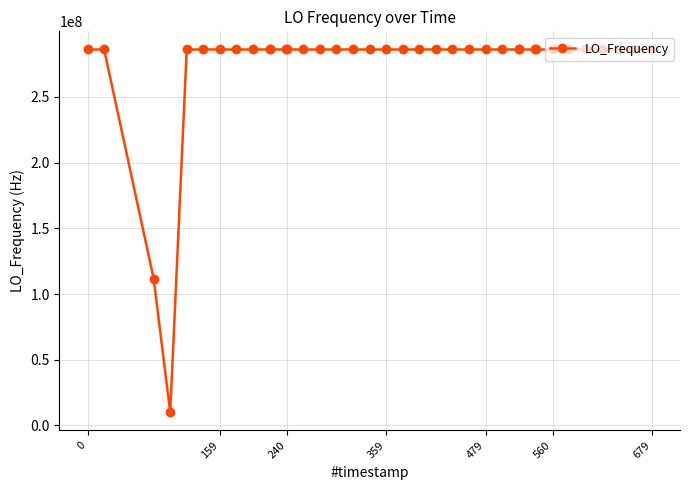

True or false: the data has more than 0 interior local peaks.

True